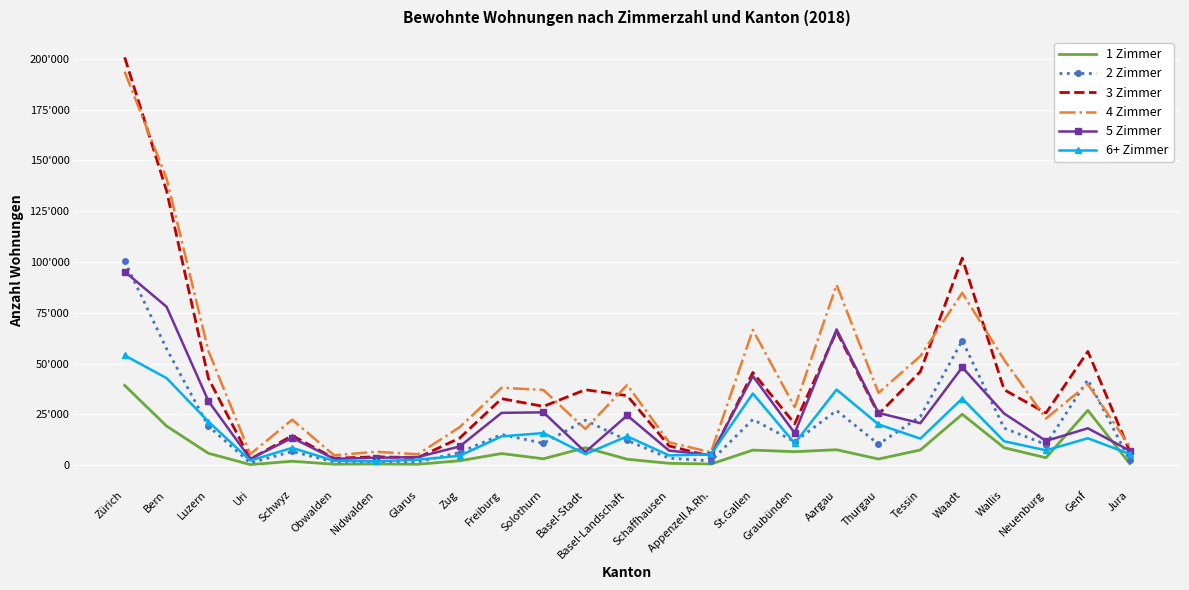

True or false: 3 Zimmer and 2 Zimmer intersect in this chart.

False